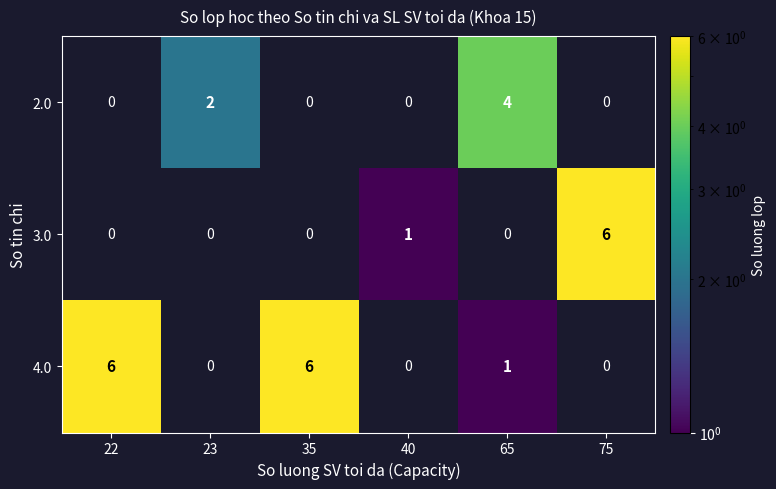

The value of 2.0 at 23 is 1. True or false?

False